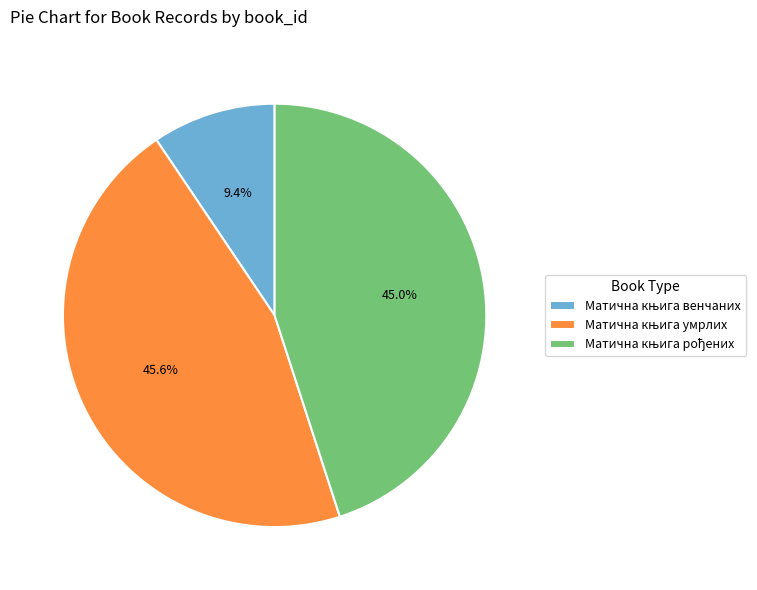

Count the number of slices in the pie.

3